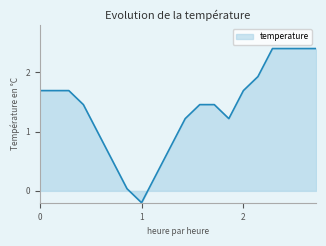

What is the greatest value displayed?

2.4